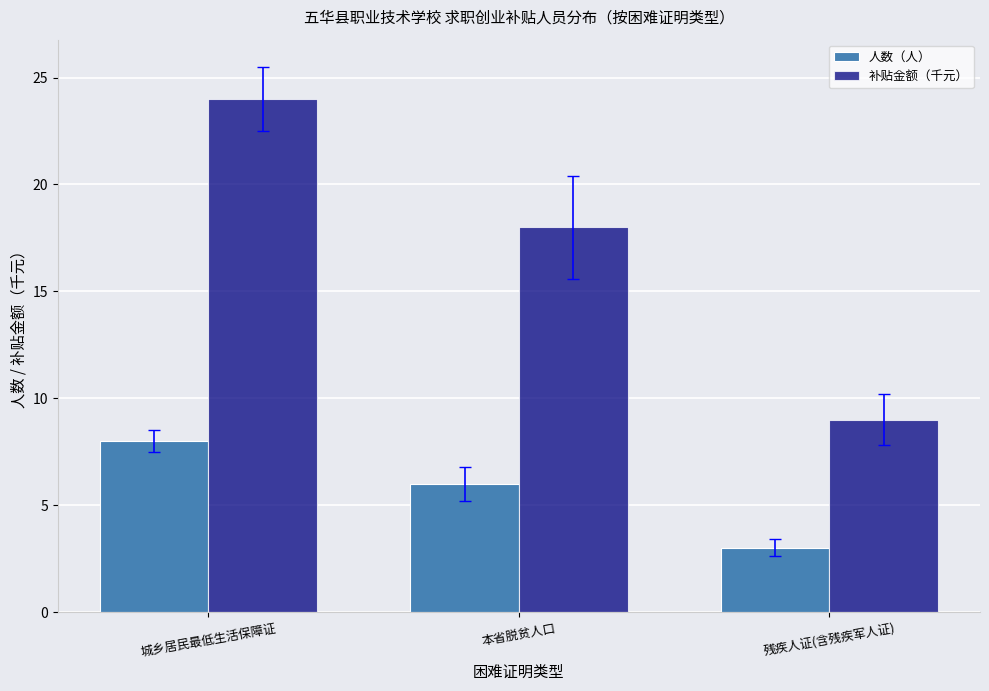

What is the spread (max minus min) of values at 残疾人证(含残疾军人证)?

6